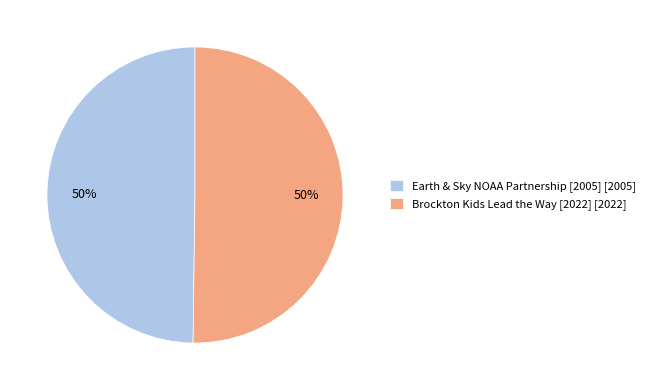

Is the sum of Brockton Kids Lead the Way [2022] [2022] and Earth & Sky NOAA Partnership [2005] [2005] greater than half?

Yes